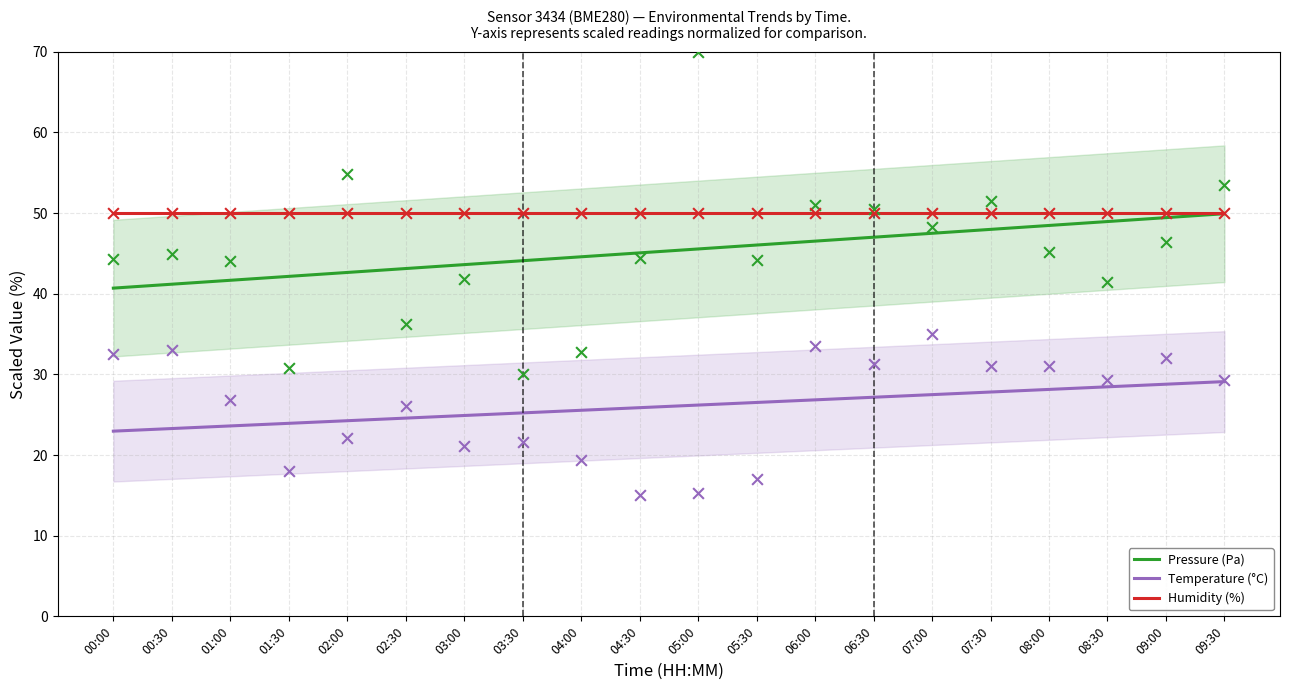

Which series has the widest spread of Y values?

Pressure (Pa)